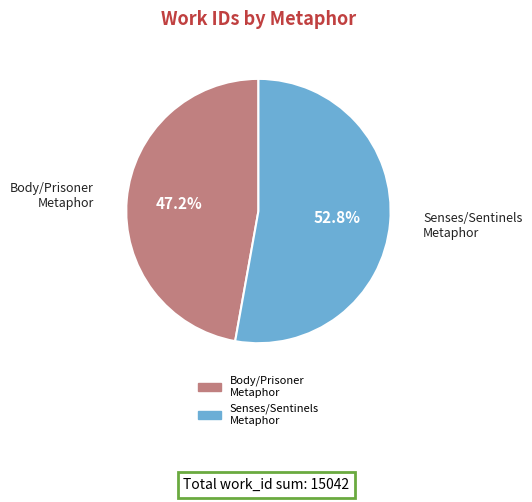

Does any single category account for the majority?

Yes